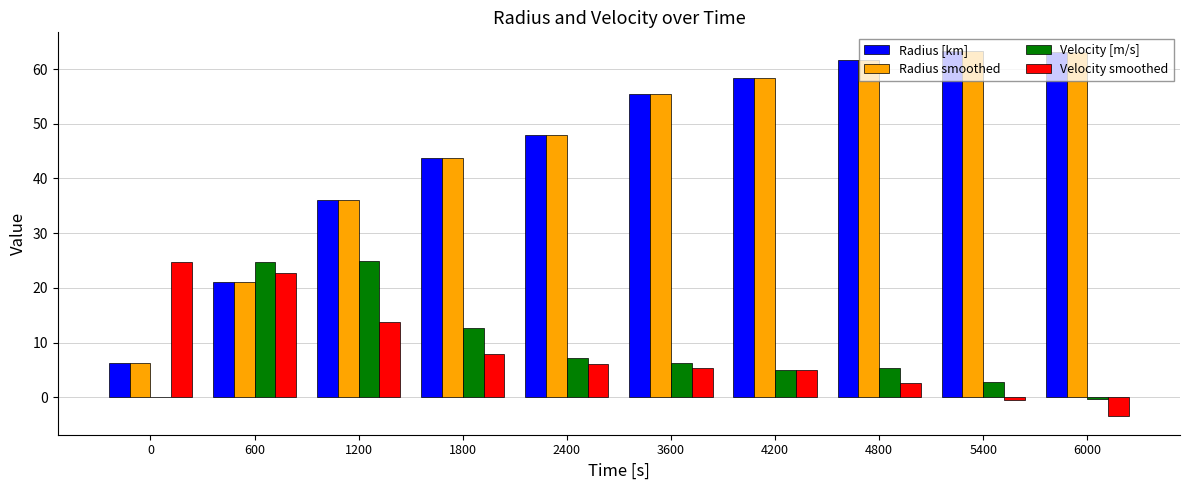

What is the total value across all series at 600?

89.8